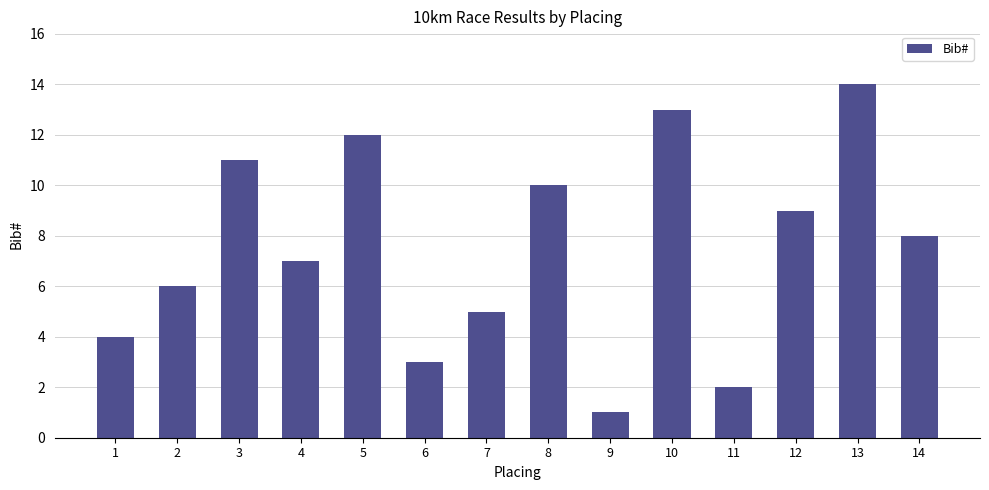

Reading left to right, list all the values displayed in this chart.

1=4	2=6	3=11	4=7	5=12	6=3	7=5	8=10	9=1	10=13	11=2	12=9	13=14	14=8